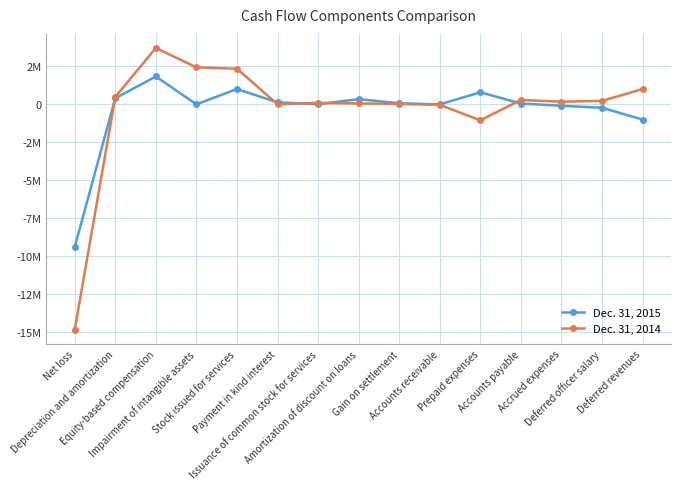

What are all the series names shown in the legend?

Dec. 31, 2015, Dec. 31, 2014